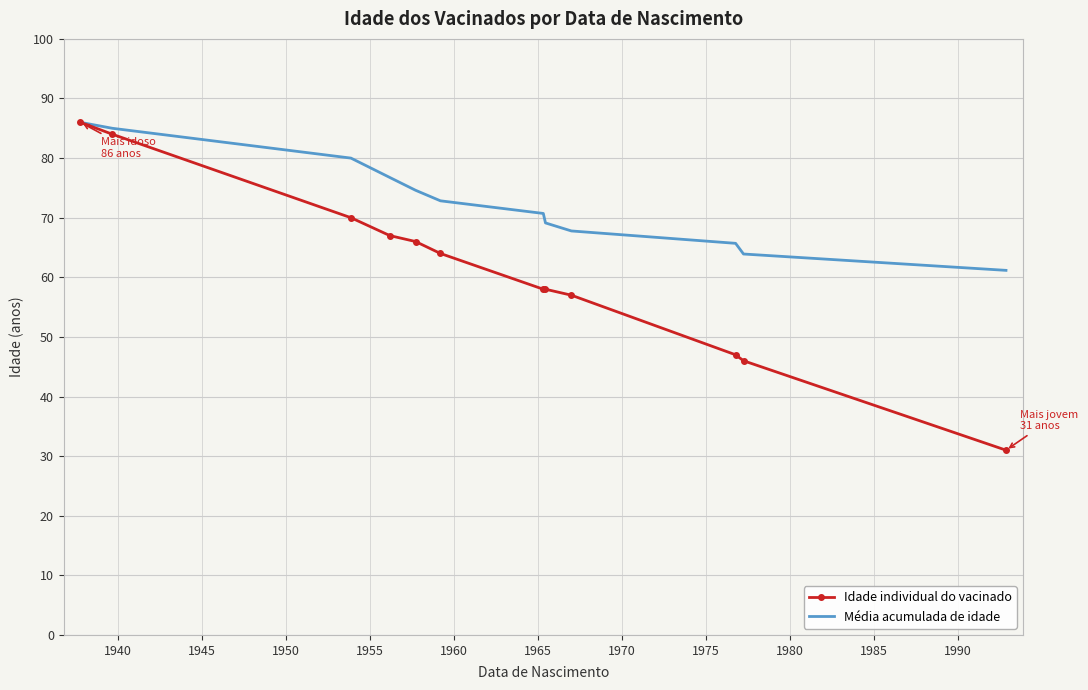

List the series in order of their overall mean, highest first.

Média acumulada de idade, Idade individual do vacinado